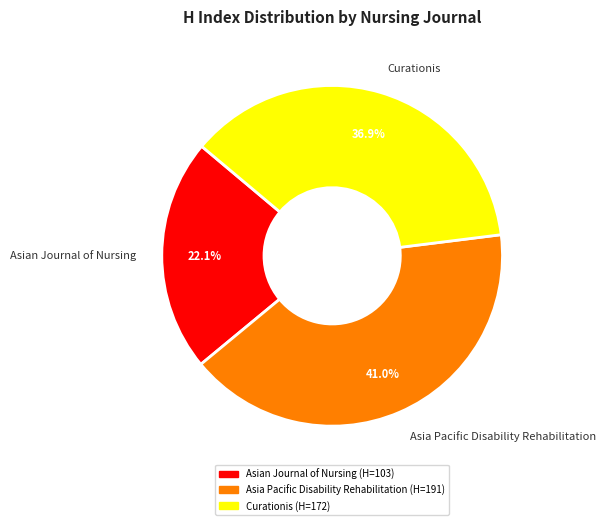

What is the largest slice in the pie chart?

Asia Pacific Disability Rehabilitation